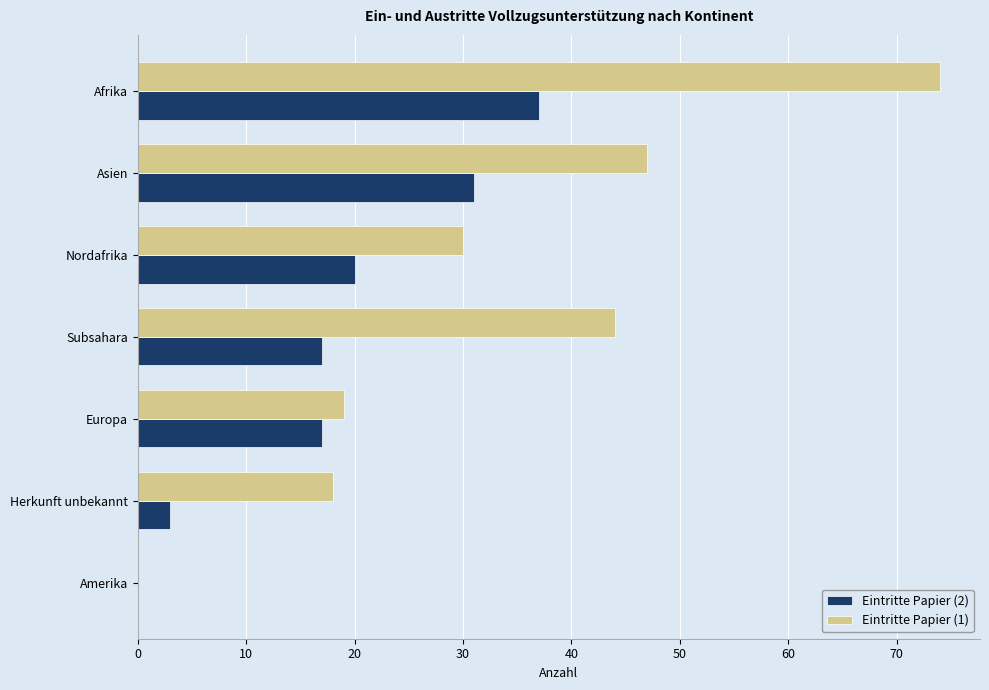

What are all the series names shown in the legend?

Eintritte Papier (2), Eintritte Papier (1)